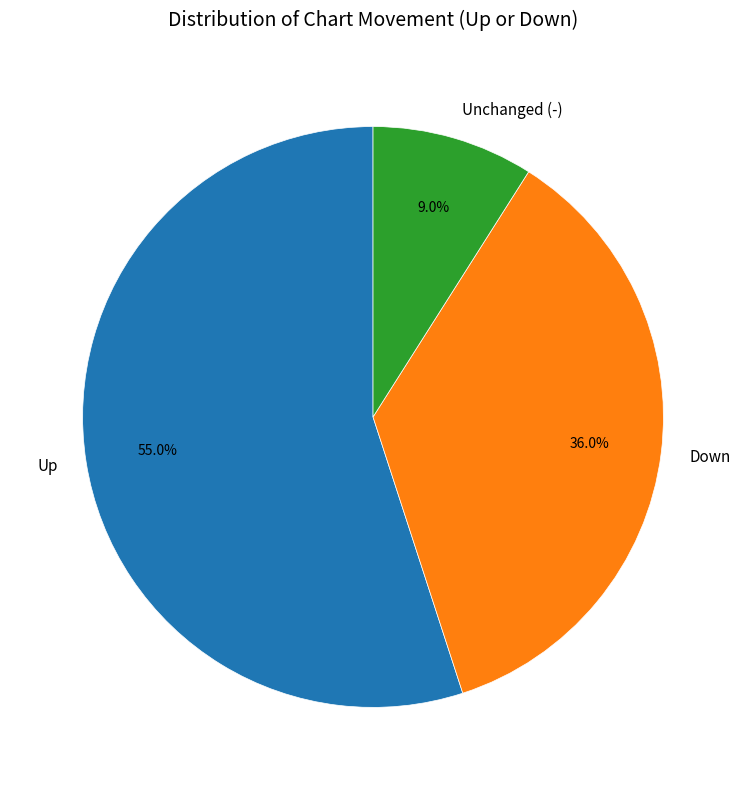

Which category accounts for the majority?

Up